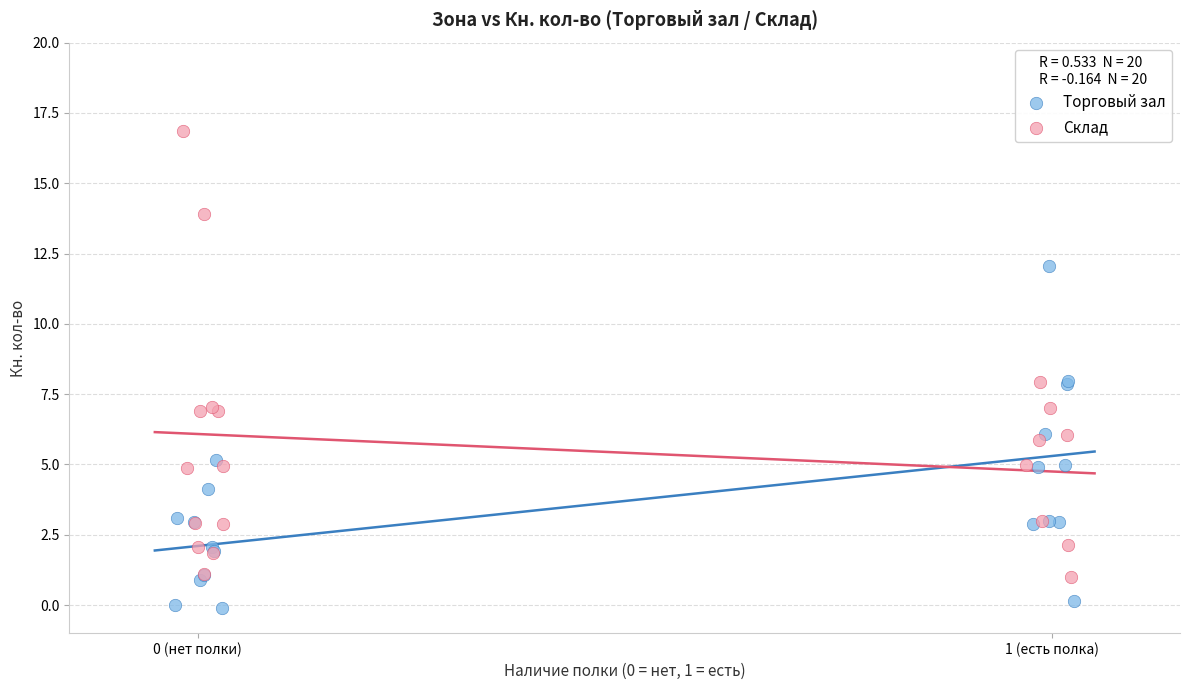

Which series has the largest Y range (max minus min)?

Склад